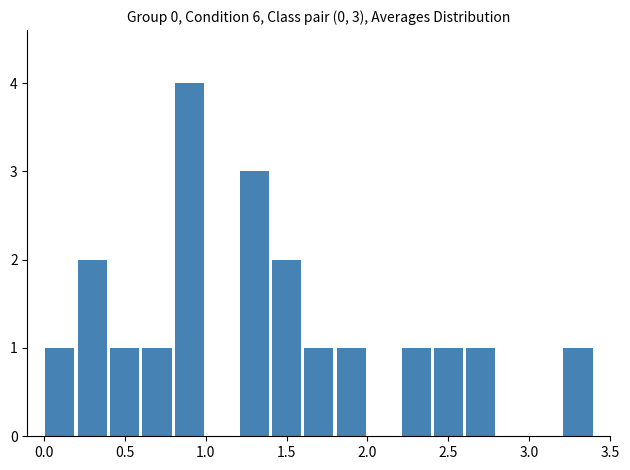

Reading left to right, what are all the values shown in this chart?

1	2	1	1	4	0	3	2	1	1	0	1	1	1	0	0	1